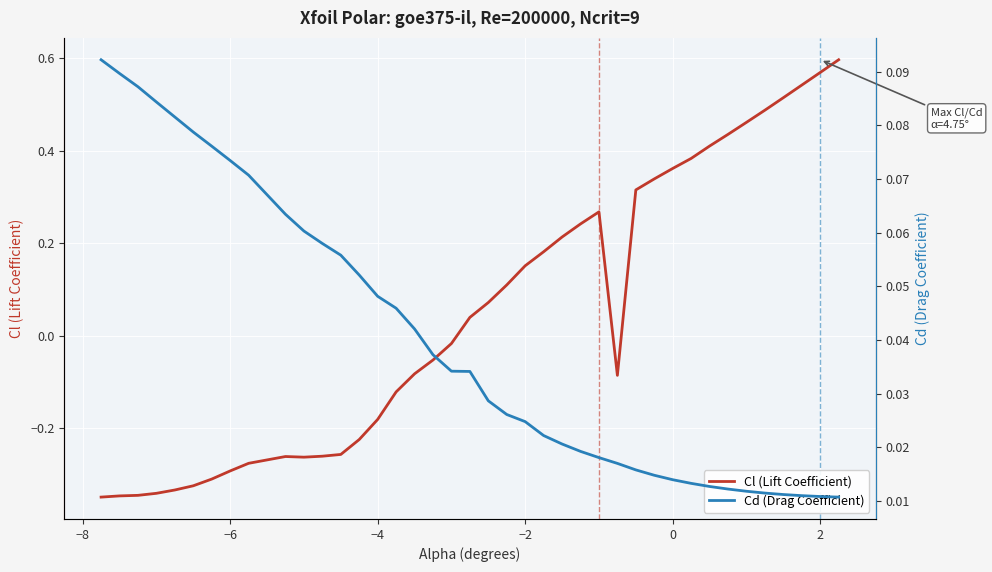

Is it true that Cl (Lift Coefficient) equals 0.2 at 2?

False